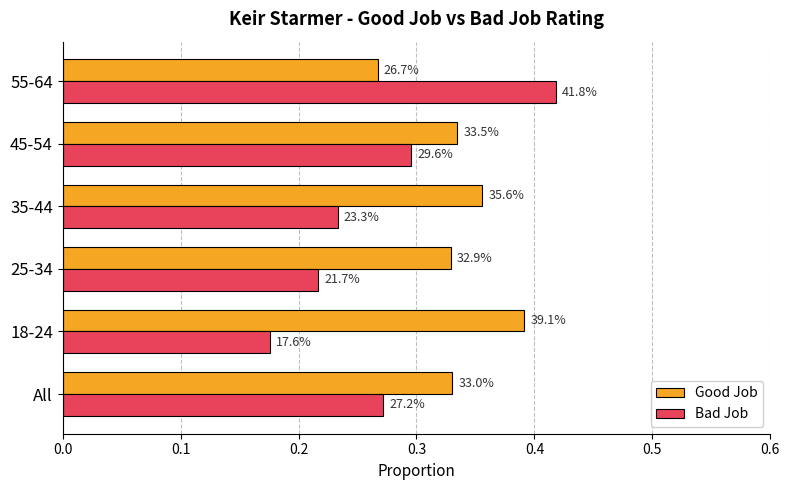

At how many categories does at least one series exceed 0?

6